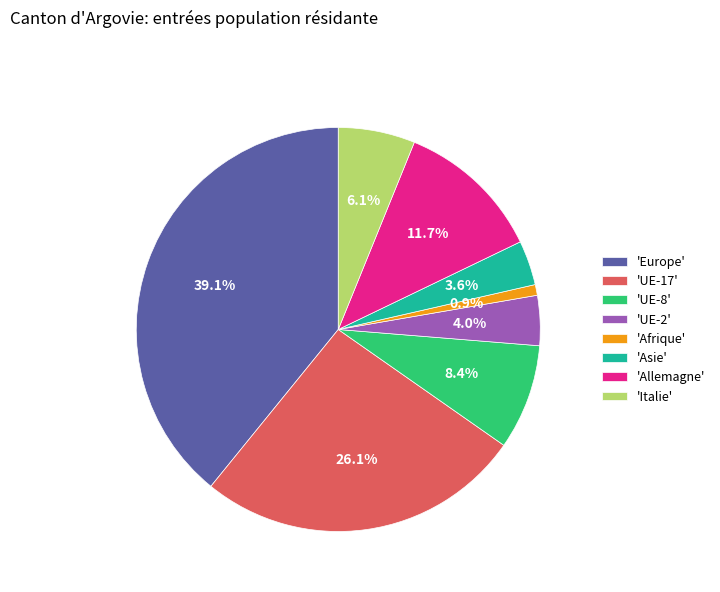

How many slices are in this pie chart?

8